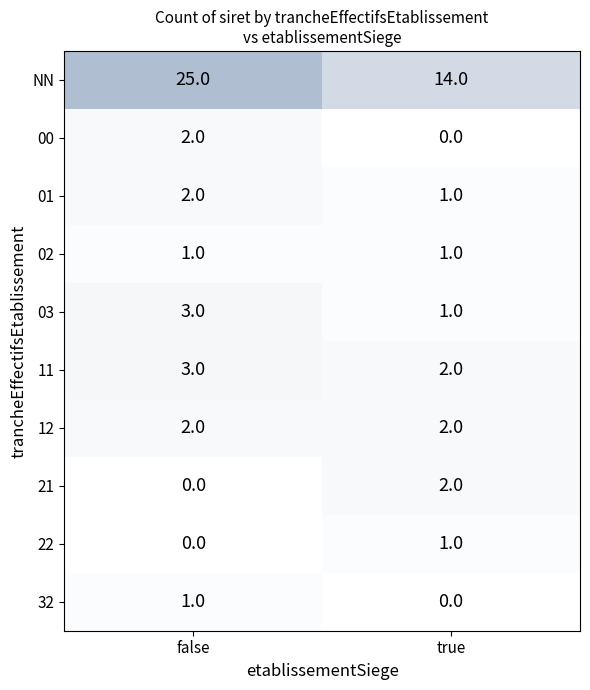

How many data points are less than 2?

10